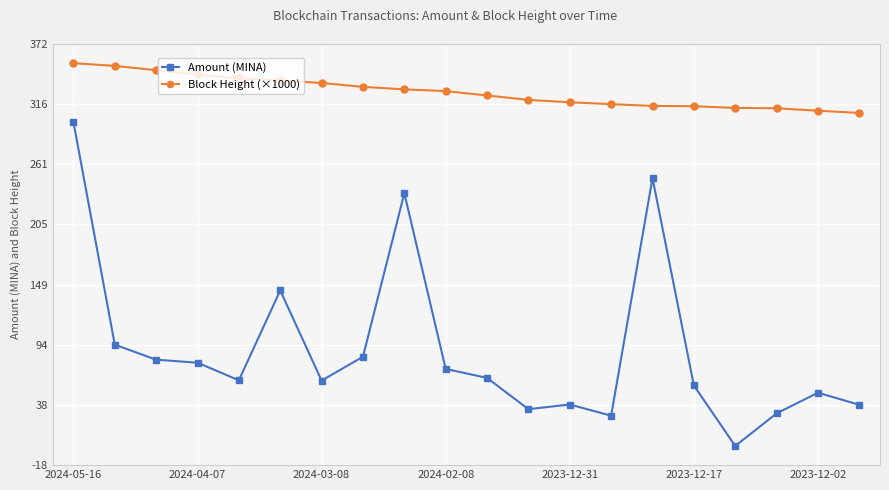

True or false: Amount (MINA) and Block Height (×1000) cross at least once.

False